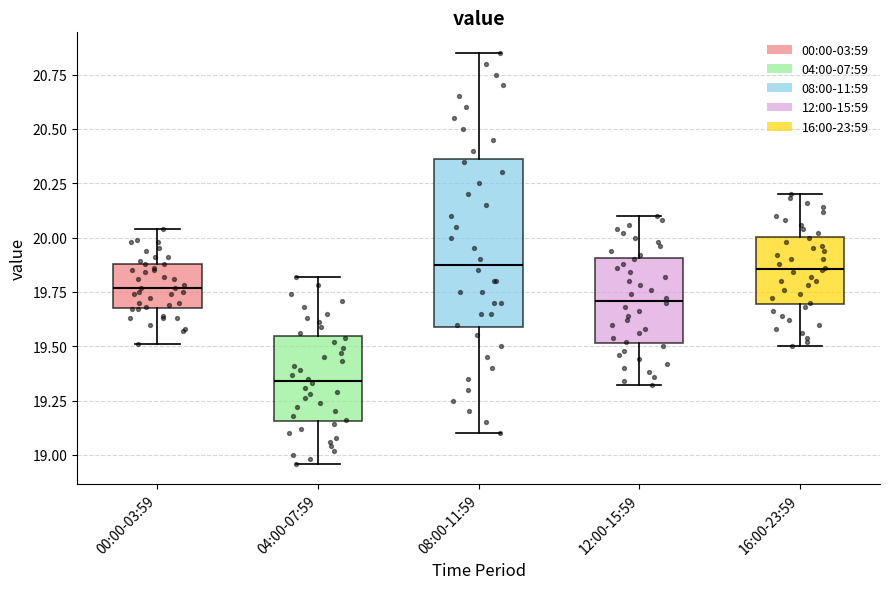

Reading left to right, read every box against the y-axis: the position of its median line, the range the box covers, and the ends of its whiskers. The values are not printed on the chart, so give them approximately, as read against the axis.

00:00-03:59: median 19.75, box 19.70 to 19.90, whiskers 19.50 to 20.05
04:00-07:59: median 19.35, box 19.15 to 19.55, whiskers 18.95 to 19.80
08:00-11:59: median 19.90, box 19.60 to 20.35, whiskers 19.10 to 20.85
12:00-15:59: median 19.70, box 19.50 to 19.90, whiskers 19.30 to 20.10
16:00-23:59: median 19.85, box 19.70 to 20.00, whiskers 19.50 to 20.20